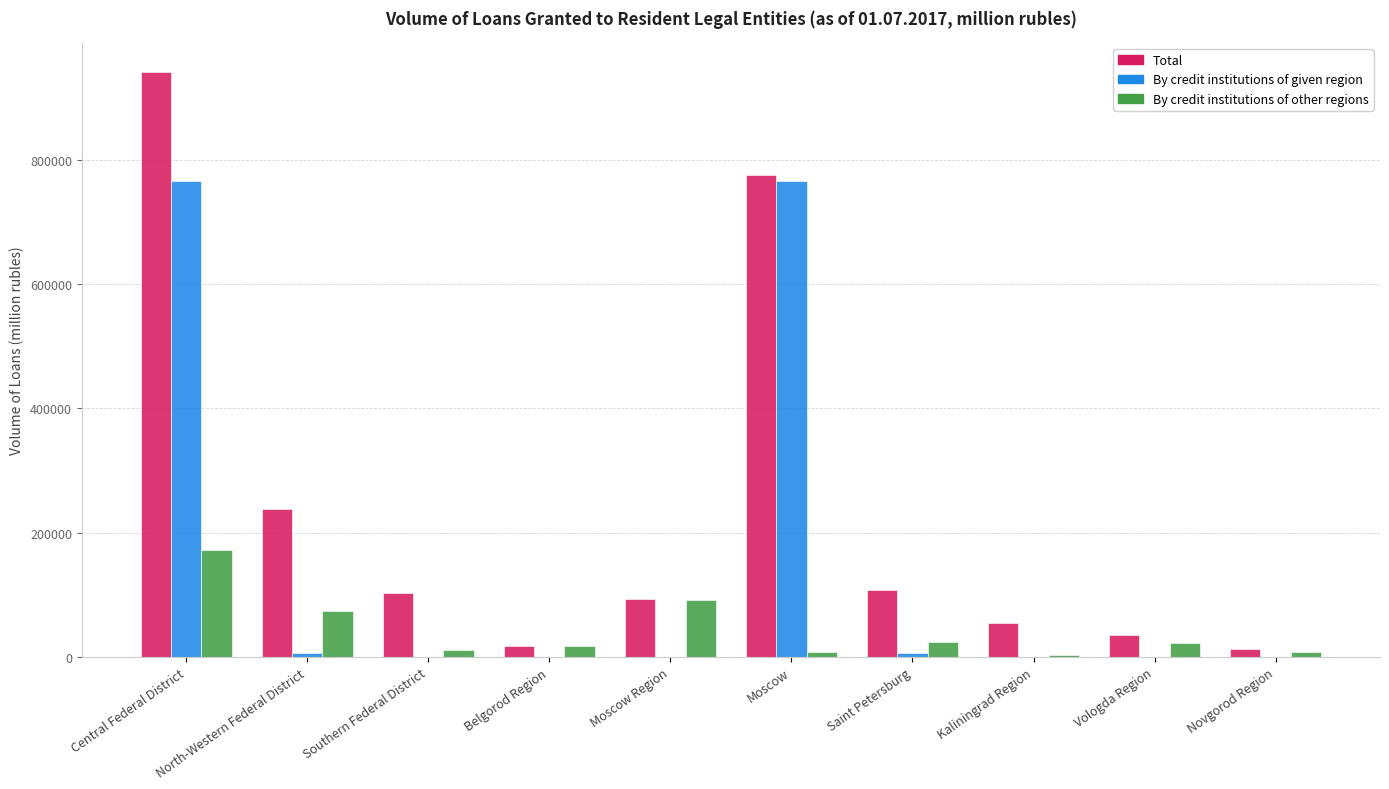

The Total series shows 54151 at Kaliningrad Region. True or false?

True